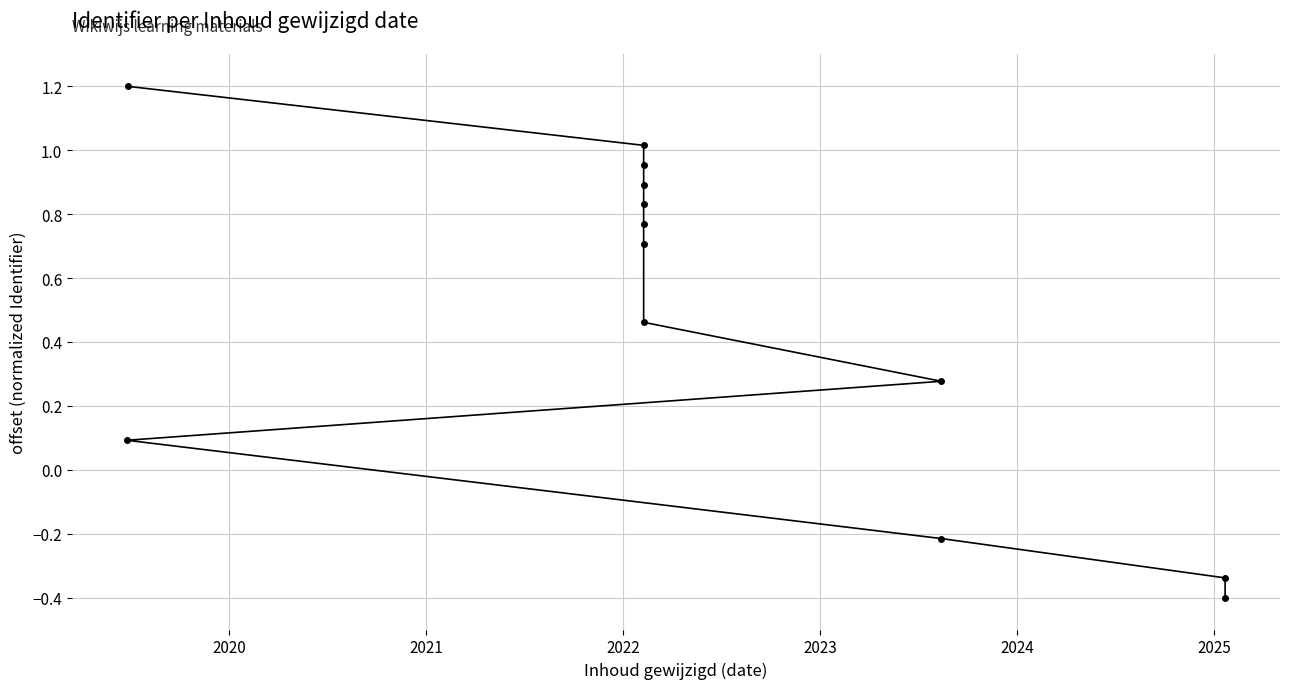

How many categories are shown in the chart?

13